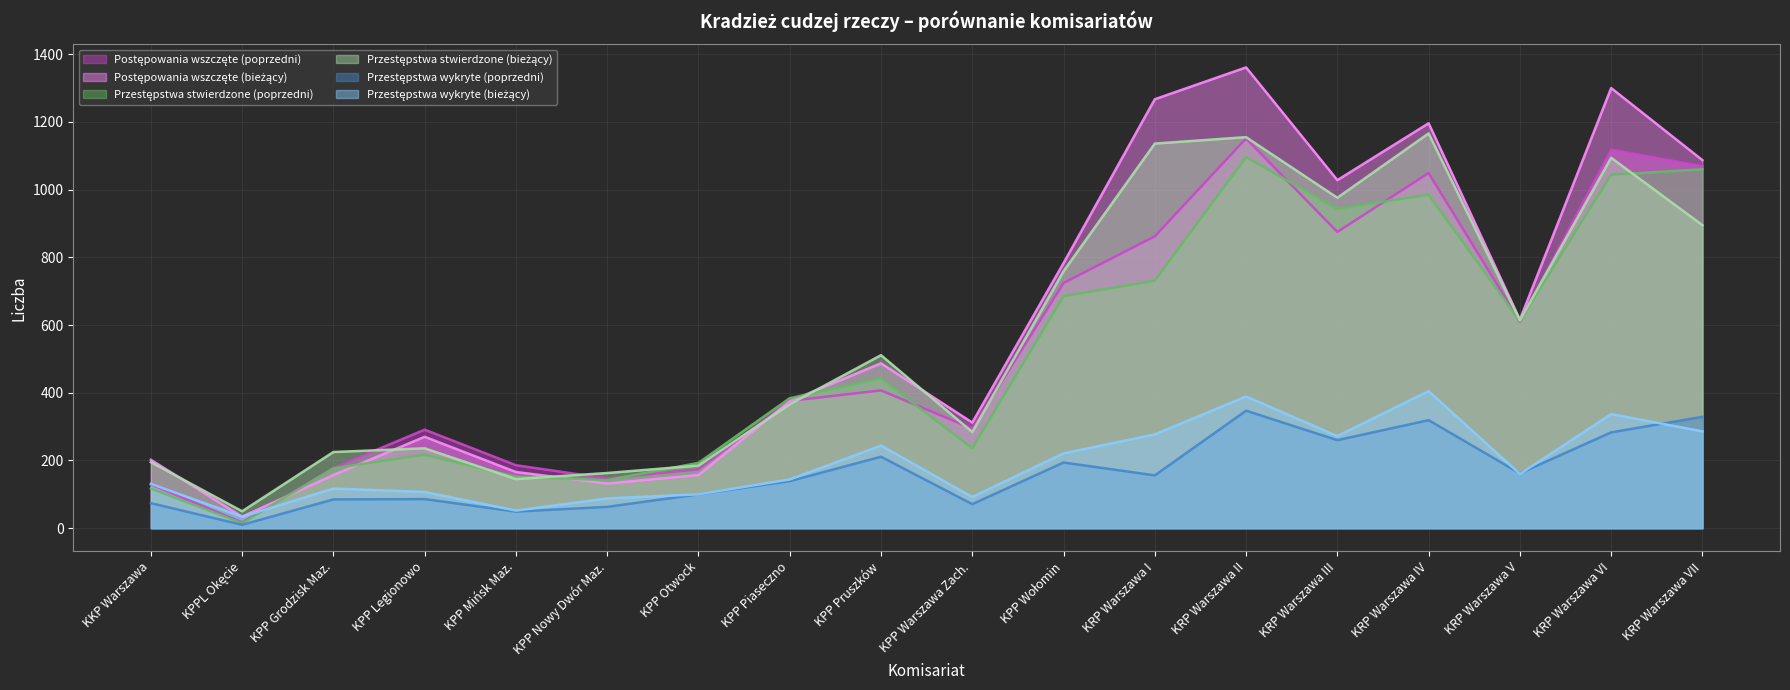

What is the label of the 12th point from the right?

KPP Otwock